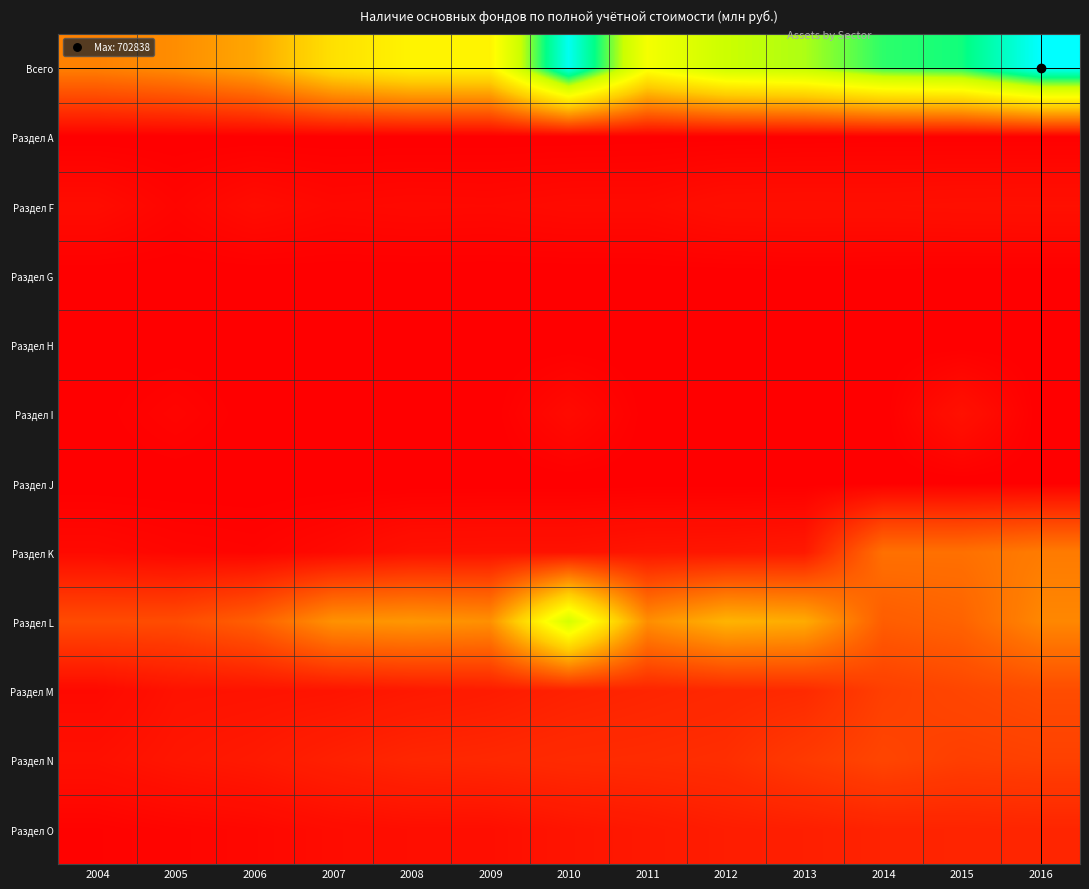

At which category does the chart reach its peak across all series?

2016